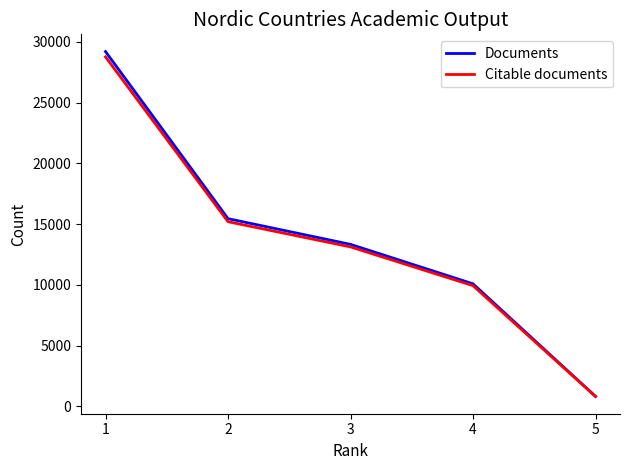

What are all the series names shown in the legend?

Documents, Citable documents